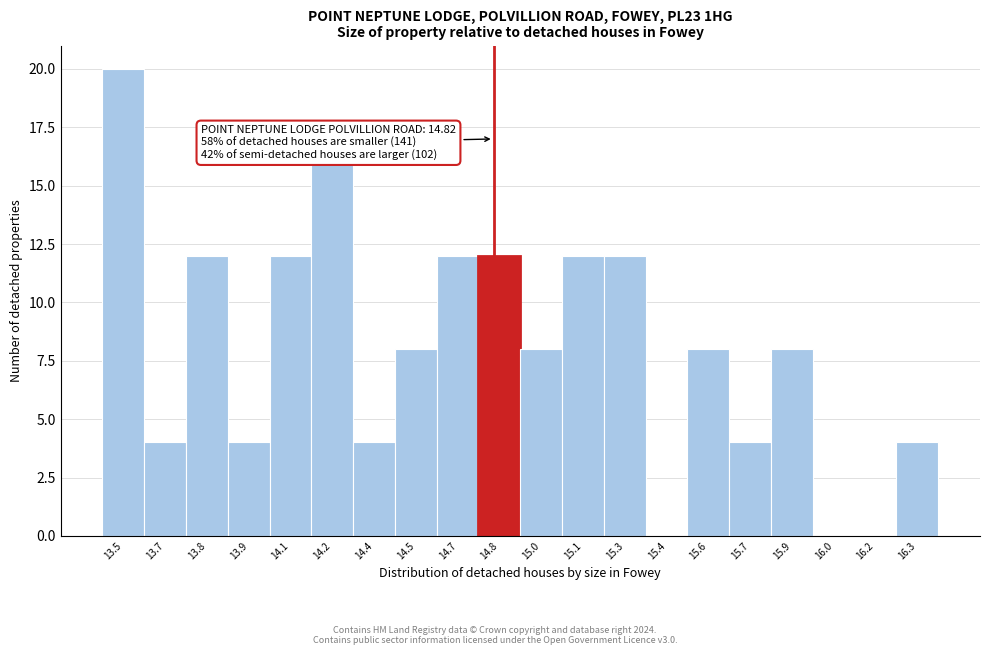

Reading left to right, what are all the values shown in this chart?

13.5=20	13.7=4	13.8=12	13.9=4	14.1=12	14.2=16	14.4=4	14.5=8	14.7=12	14.8=12	15.0=8	15.1=12	15.3=12	15.4=0	15.6=8	15.7=4	15.9=8	16.0=0	16.2=0	16.3=4